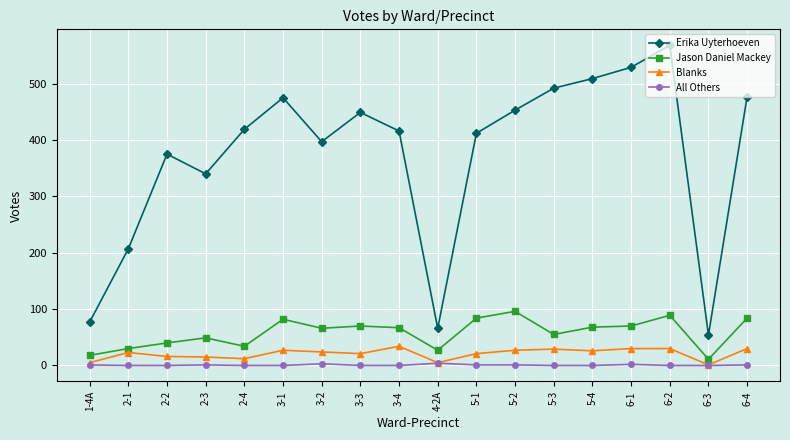

How many series are shown in this chart?

4